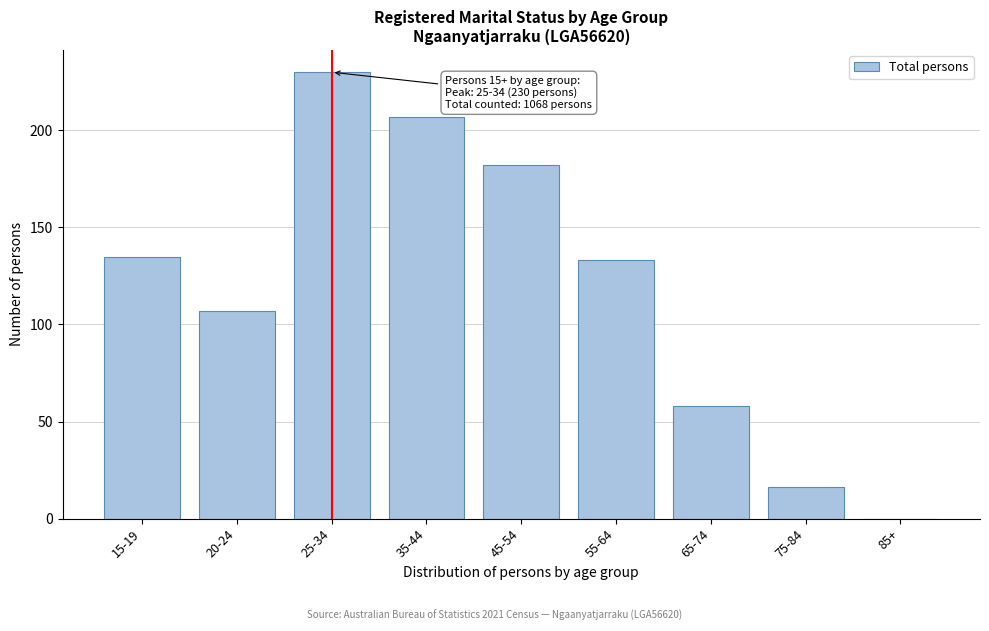

Reading left to right, list all the values displayed in this chart.

15-19=135	20-24=107	25-34=230	35-44=207	45-54=182	55-64=133	65-74=58	75-84=16	85+=0